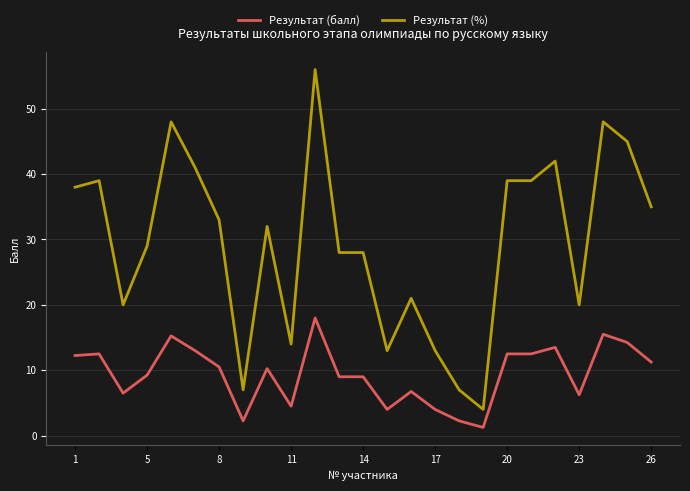

At how many categories does at least one series exceed 2?

25